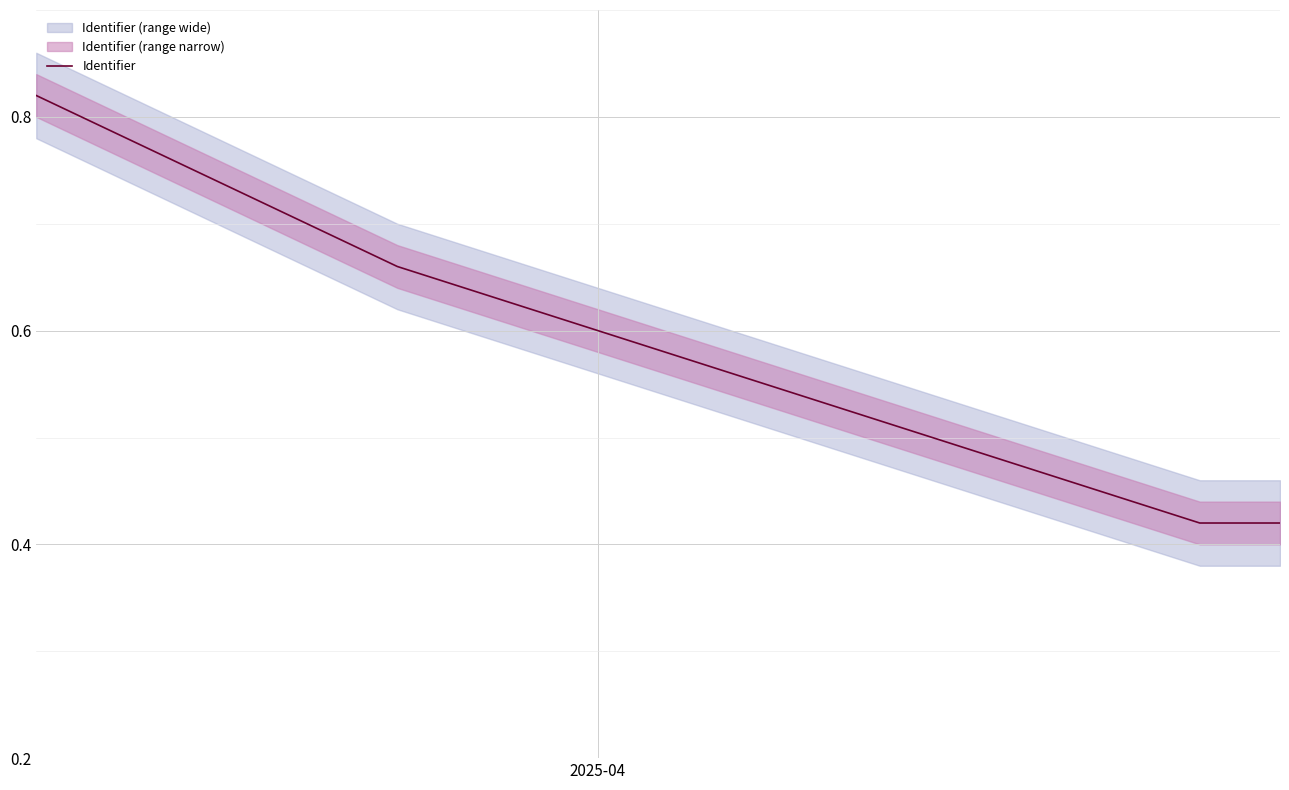

True or false: Identifier has more than 0 interior local peaks.

False